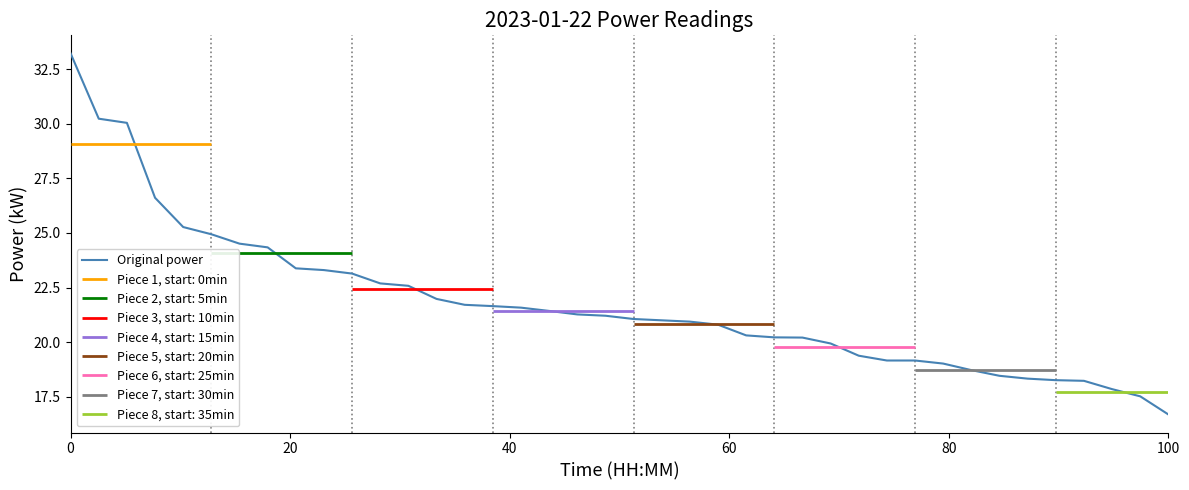

Reading left to right, extract all data points from this chart.

33.2	30.2	30.0	26.6	25.3	24.9	24.5	24.3	23.4	23.3	23.1	22.7	22.6	22.0	21.7	21.6	21.6	21.4	21.3	21.2	21.1	21.0	20.9	20.8	20.3	20.2	20.2	19.9	19.4	19.2	19.2	19.0	18.7	18.5	18.3	18.3	18.2	17.9	17.5	16.7